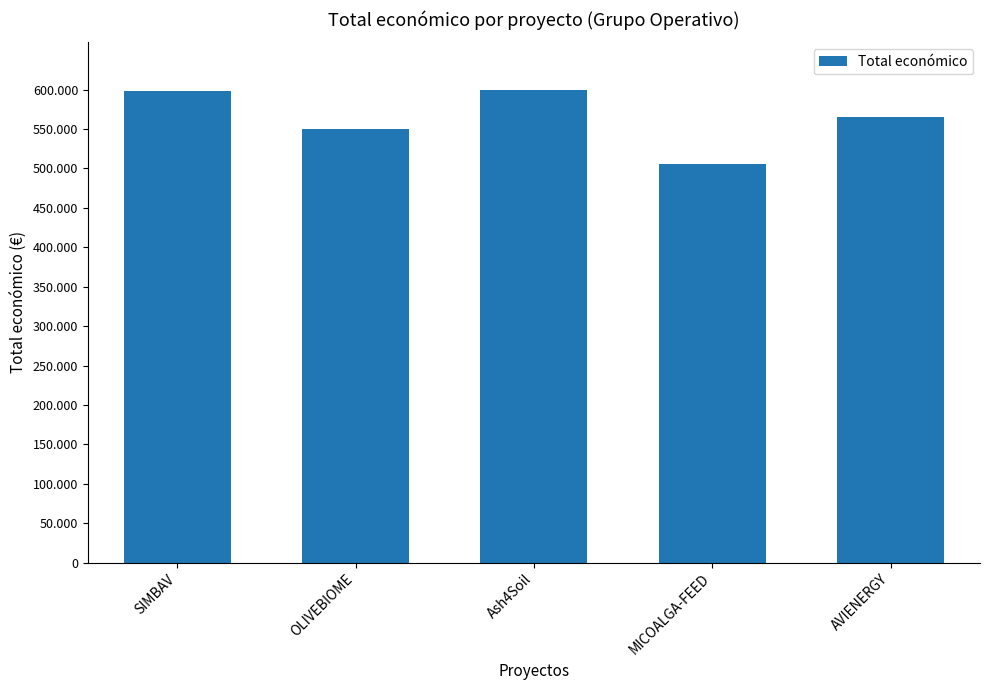

What is the average value?

563831